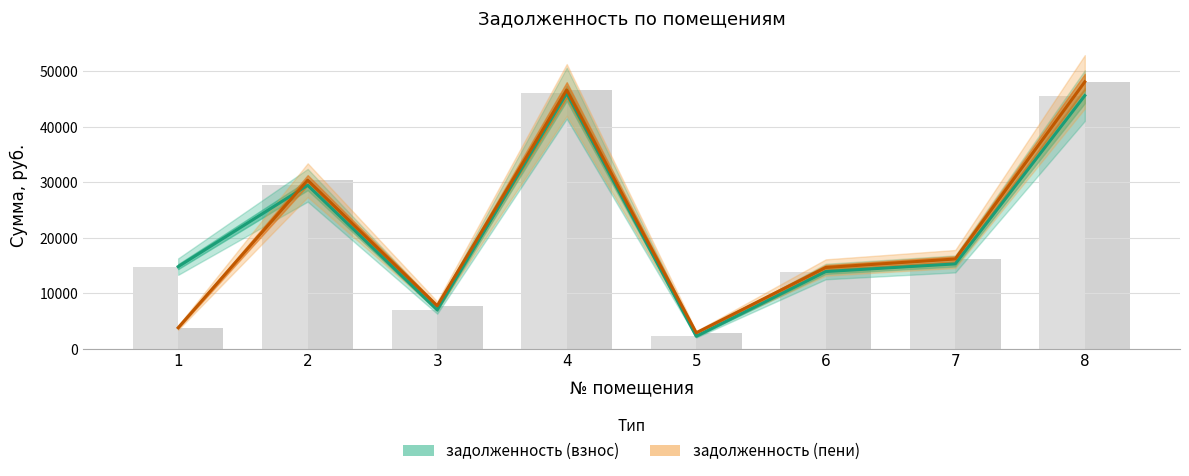

List the labels in order of задолженность (взнос) — факт value, smallest first.

5, 3, 6, 1, 7, 2, 8, 4